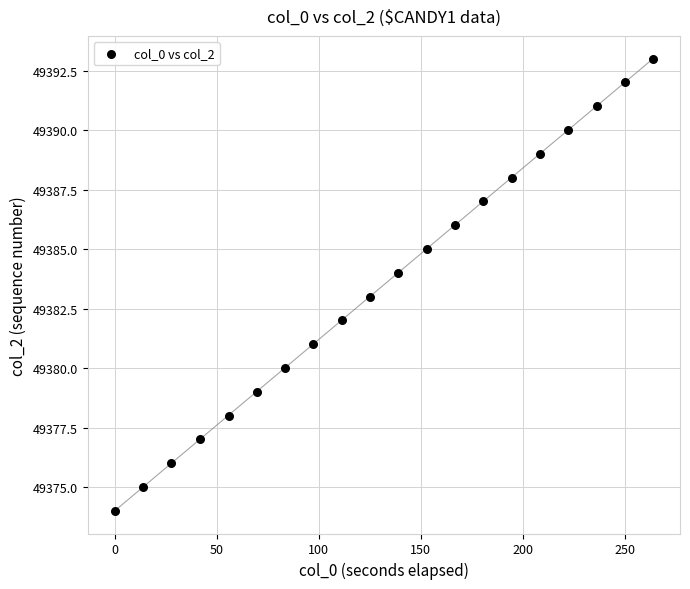

What is the range of Y values (max minus min)?

19